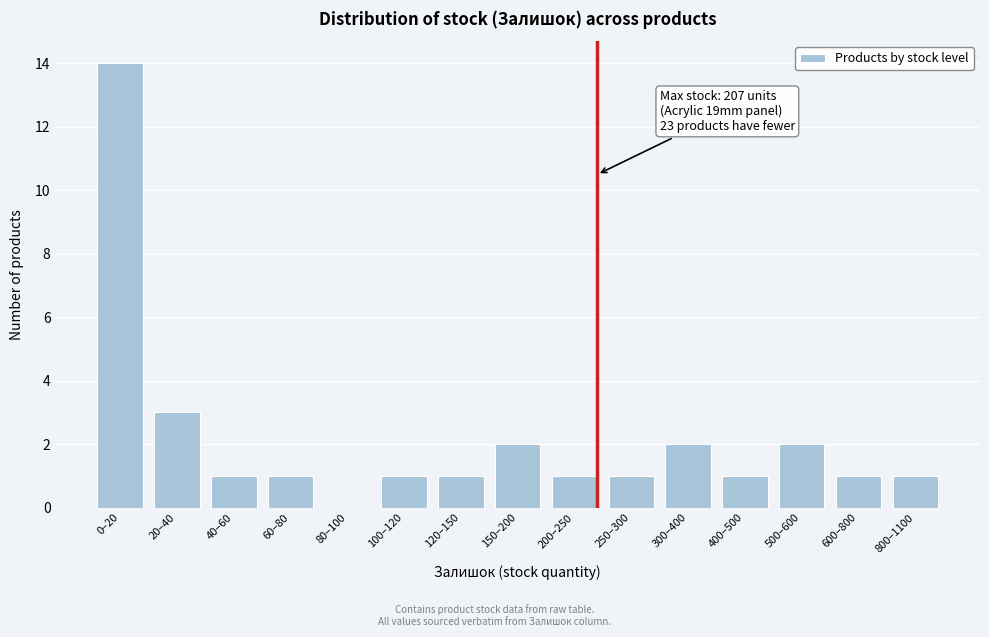

Reading left to right, list all the values displayed in this chart.

0–20=14	20–40=3	40–60=1	60–80=1	80–100=0	100–120=1	120–150=1	150–200=2	200–250=1	250–300=1	300–400=2	400–500=1	500–600=2	600–800=1	800–1100=1